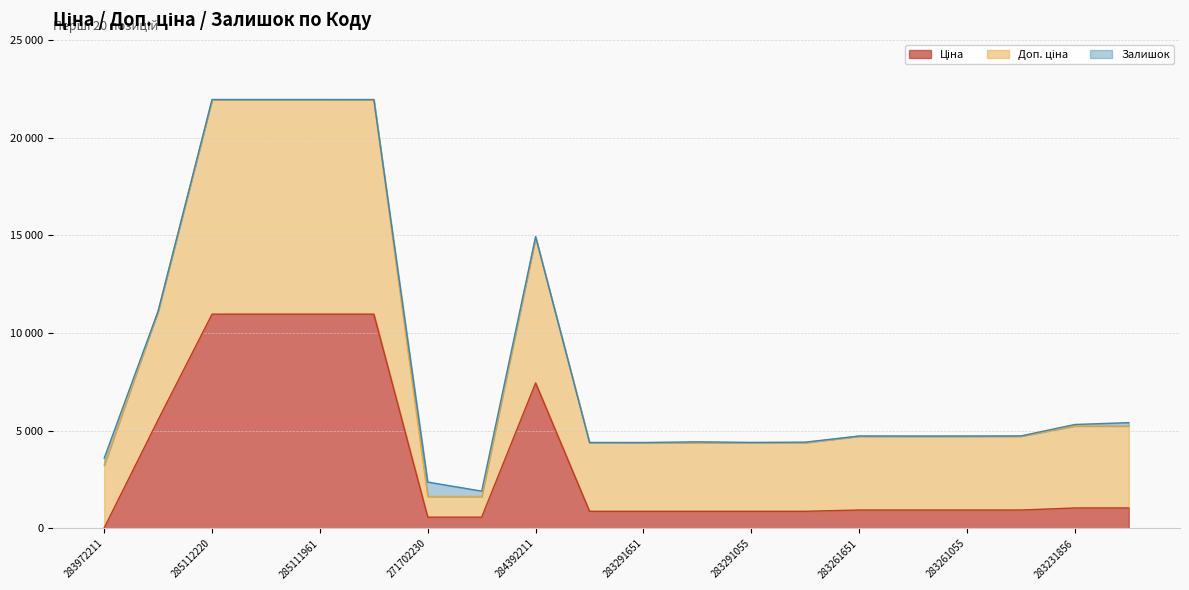

In Доп. ціна, how many points are higher than both neighbors (excluding endpoints)?

1